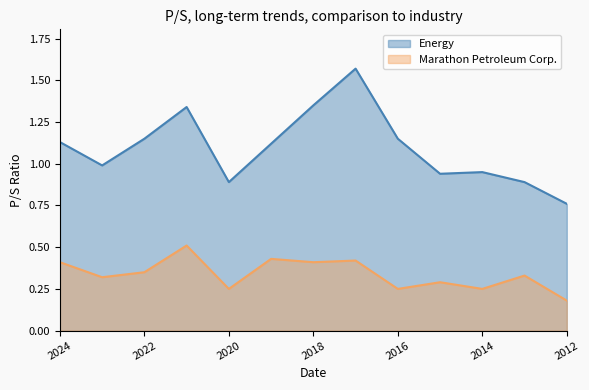

Which series has the largest range (max minus min)?

Energy